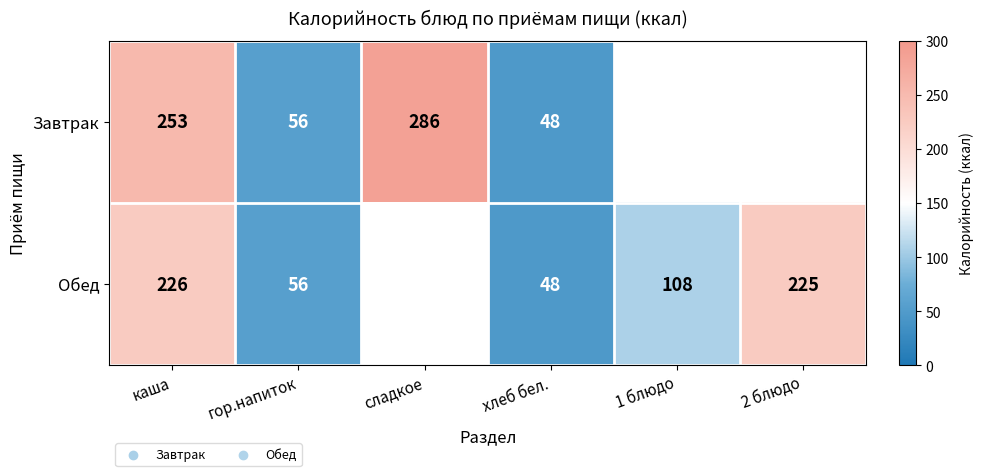

What is the difference between the Обед values at гор.напиток and каша?

170